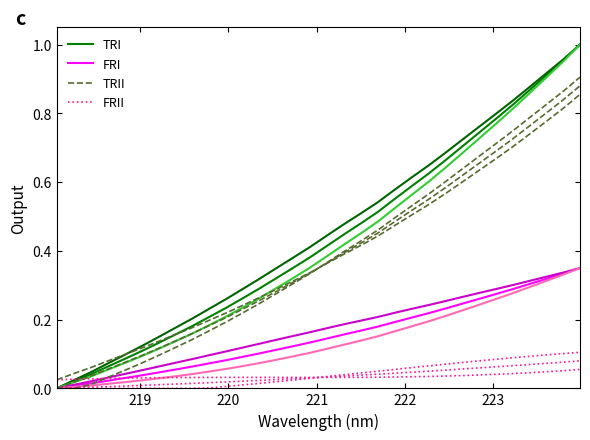

What is the maximum value shown in the chart?

1.0